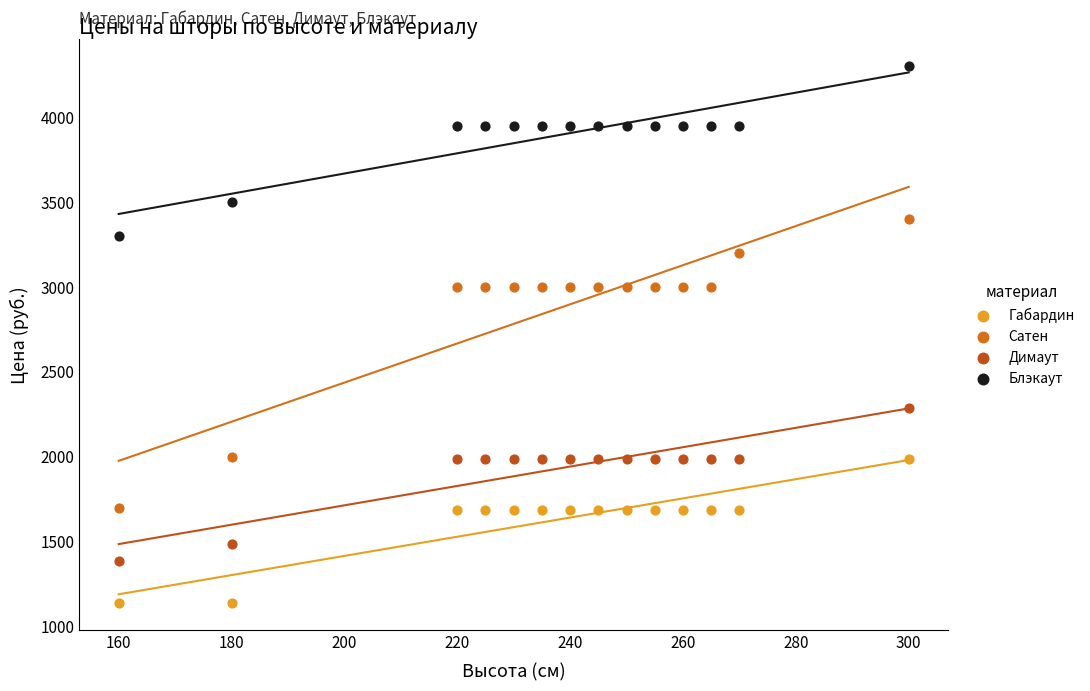

Which series contains the lowest Y value?

Габардин